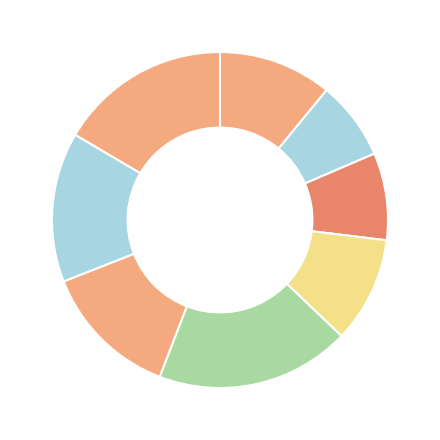

How many segments does this pie chart have?

8